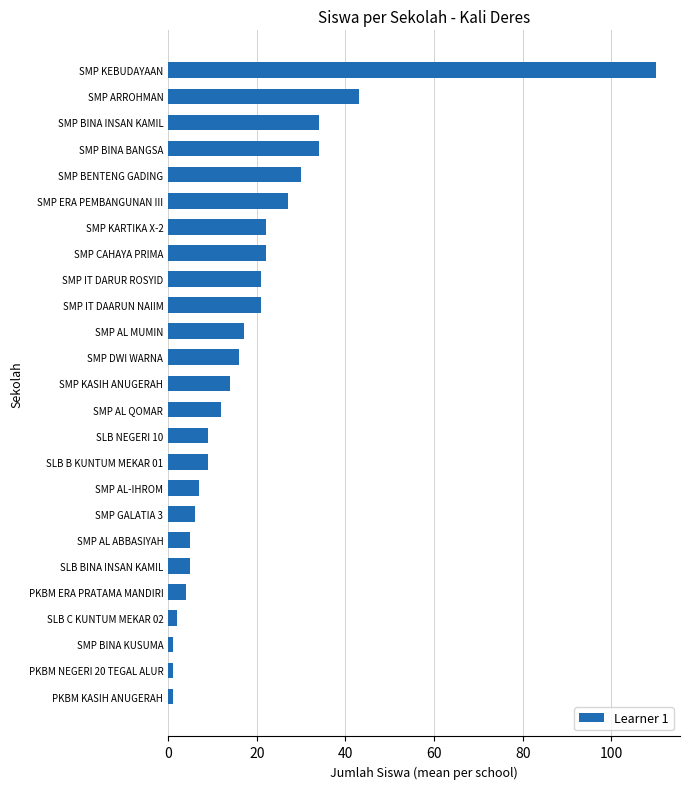

Count the number of data series in this chart.

1